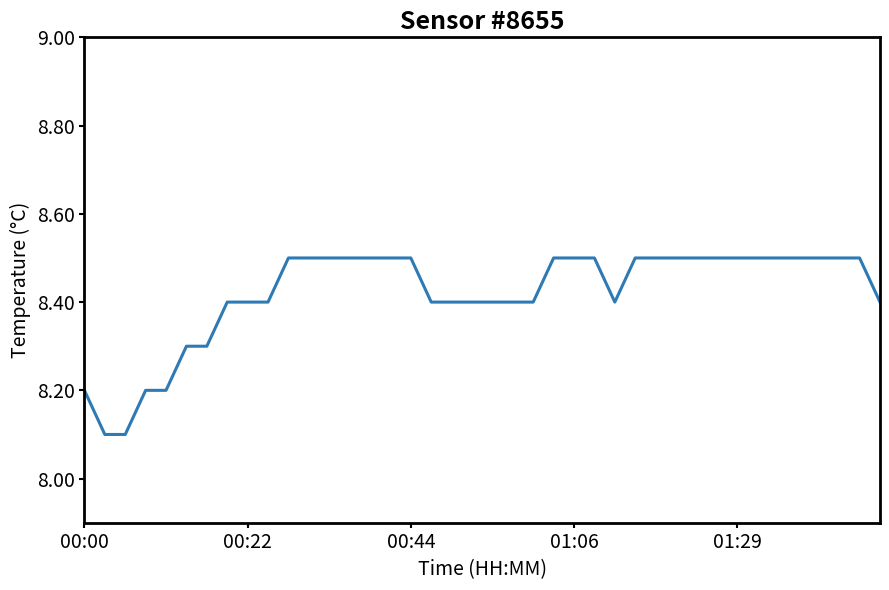

Reading left to right, list all the values displayed in this chart.

8.2	8.1	8.1	8.2	8.2	8.3	8.3	8.4	8.4	8.4	8.5	8.5	8.5	8.5	8.5	8.5	8.5	8.4	8.4	8.4	8.4	8.4	8.4	8.5	8.5	8.5	8.4	8.5	8.5	8.5	8.5	8.5	8.5	8.5	8.5	8.5	8.5	8.5	8.5	8.4